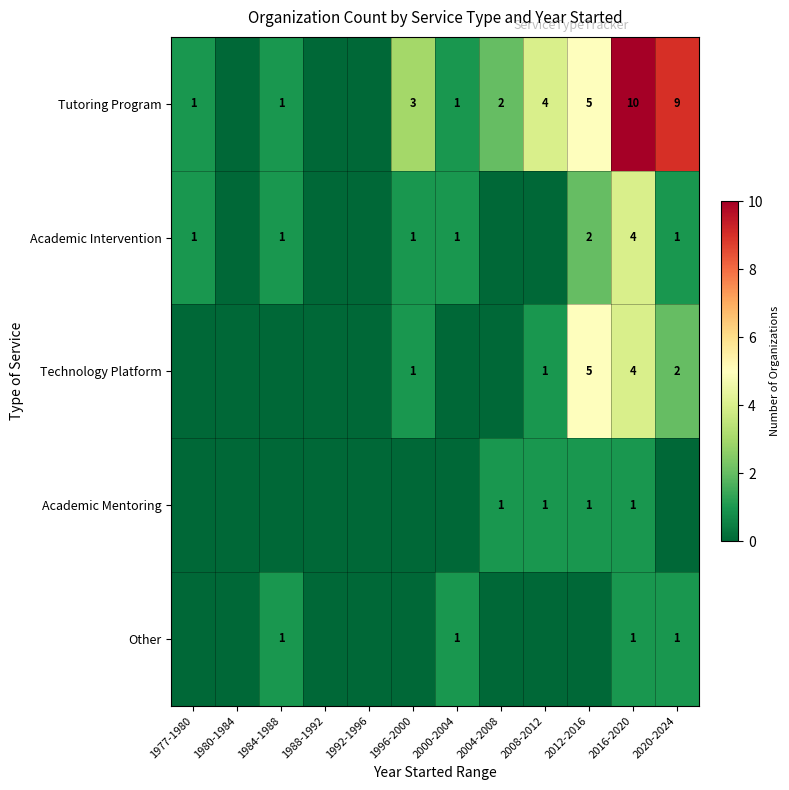

Is the value of Technology Platform at 2012-2016 greater than the value of Other at 2000-2004?

Yes